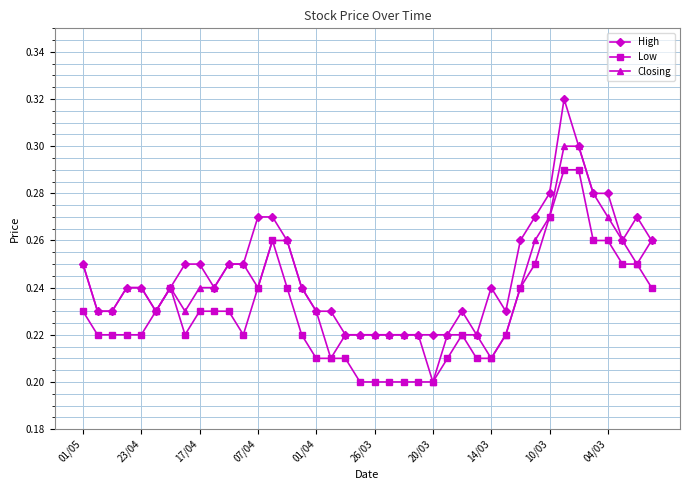

At how many categories does at least one series exceed 0?

40